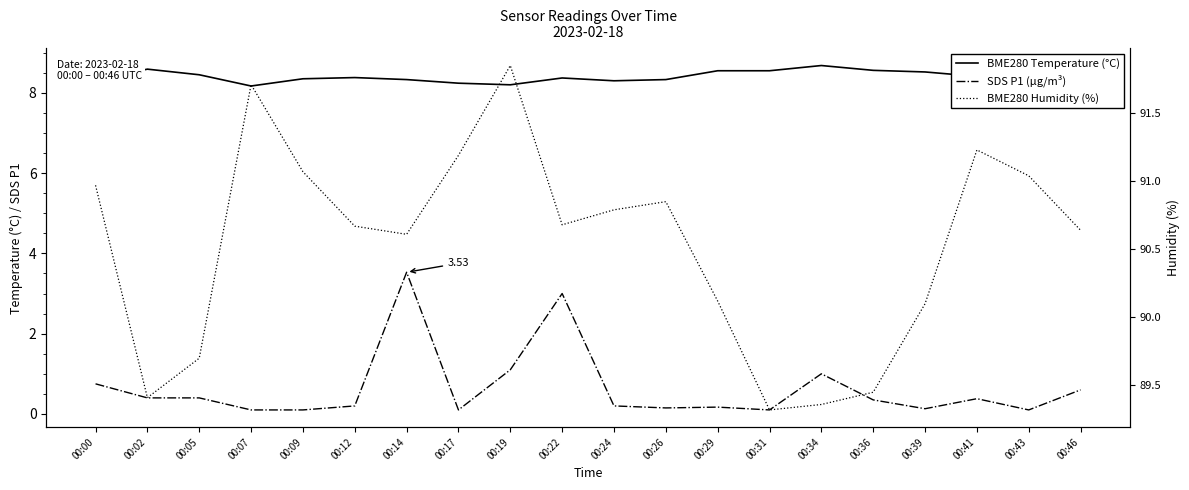

Reading left to right, extract all data points from this chart.

BME280 Temperature (°C): 00:00=8.3	00:02=8.6	00:05=8.4	00:07=8.2	00:09=8.3	00:12=8.4	00:14=8.3	00:17=8.2	00:19=8.2	00:22=8.4	00:24=8.3	00:26=8.3	00:29=8.6	00:31=8.6	00:34=8.7	00:36=8.6	00:39=8.5	00:41=8.4	00:43=8.5	00:46=8.5
SDS P1 (µg/m³): 00:00=0.8	00:02=0.4	00:05=0.4	00:07=0.1	00:09=0.1	00:12=0.2	00:14=3.5	00:17=0.1	00:19=1.1	00:22=3.0	00:24=0.2	00:26=0.1	00:29=0.2	00:31=0.1	00:34=1.0	00:36=0.3	00:39=0.1	00:41=0.4	00:43=0.1	00:46=0.6
BME280 Humidity (%): 00:00=91.0	00:02=89.4	00:05=89.7	00:07=91.7	00:09=91.1	00:12=90.7	00:14=90.6	00:17=91.2	00:19=91.8	00:22=90.7	00:24=90.8	00:26=90.8	00:29=90.1	00:31=89.3	00:34=89.4	00:36=89.5	00:39=90.1	00:41=91.2	00:43=91.0	00:46=90.6